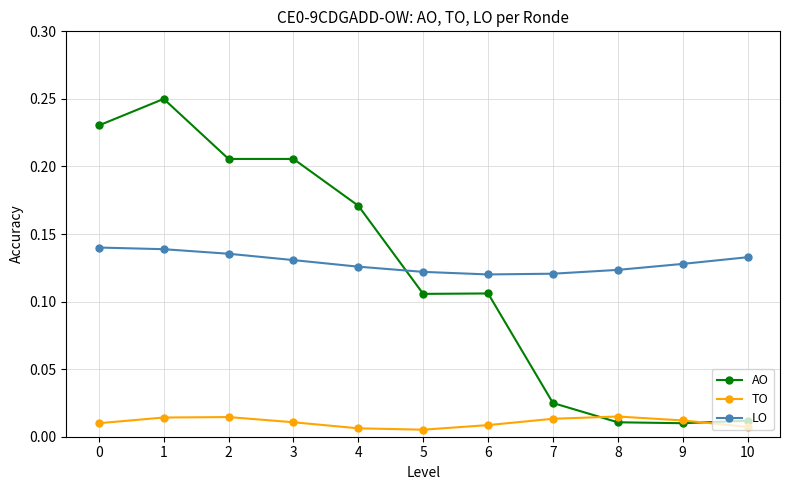

At which category is the sum across all series the highest?

1